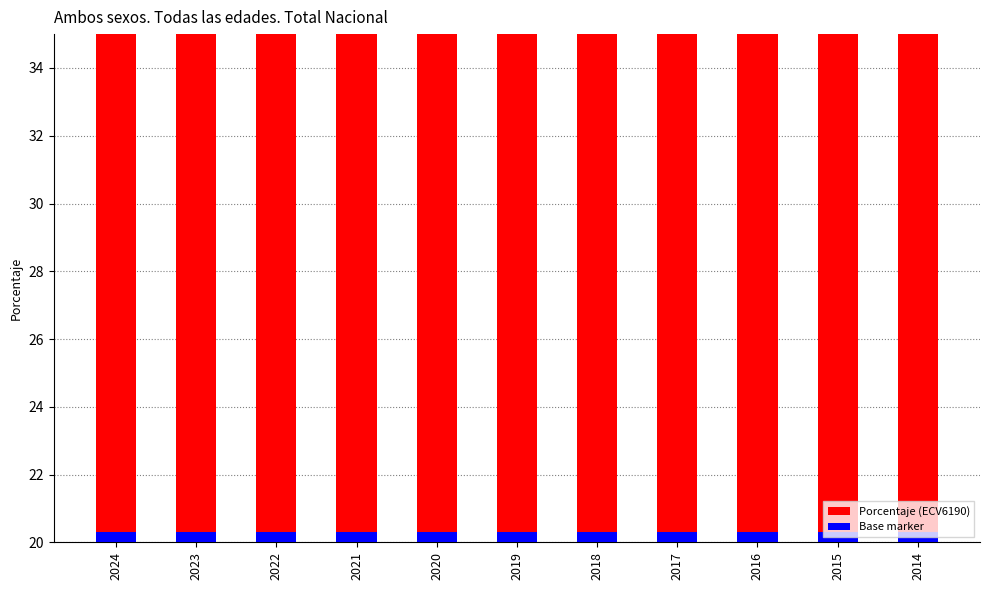

What is the difference between the values at 2024 and 2017?

1.7